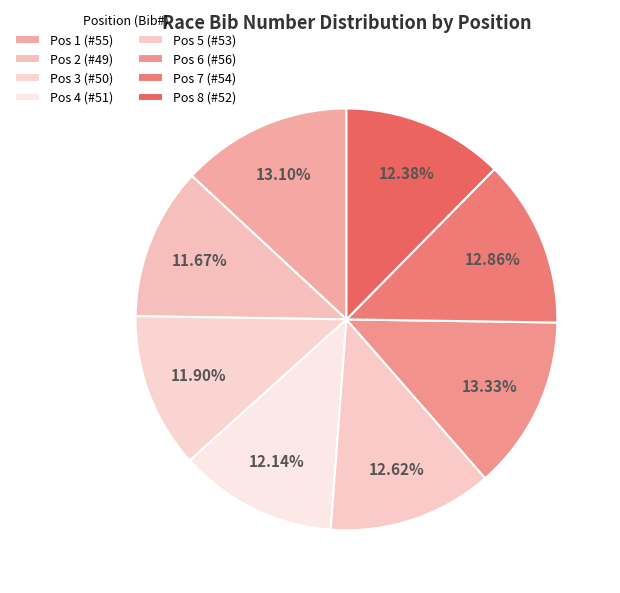

What percentage is the Pos 3 (#50) slice, to the nearest percent?

12%